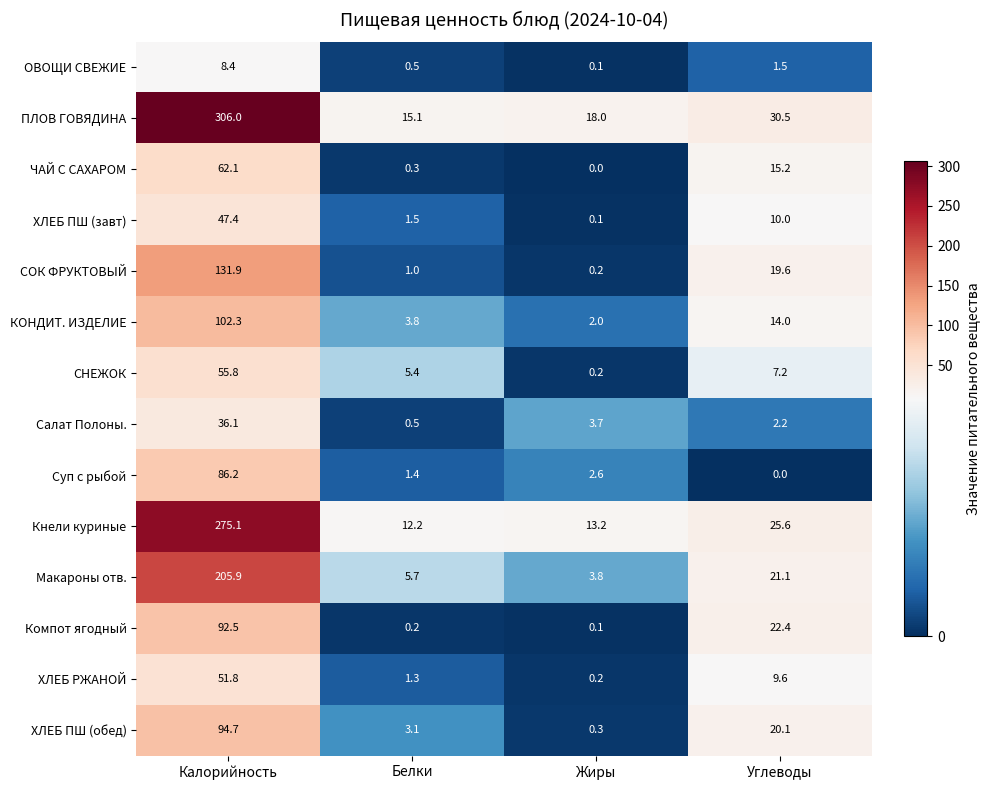

What is the total value across all series at Калорийность?

1556.2